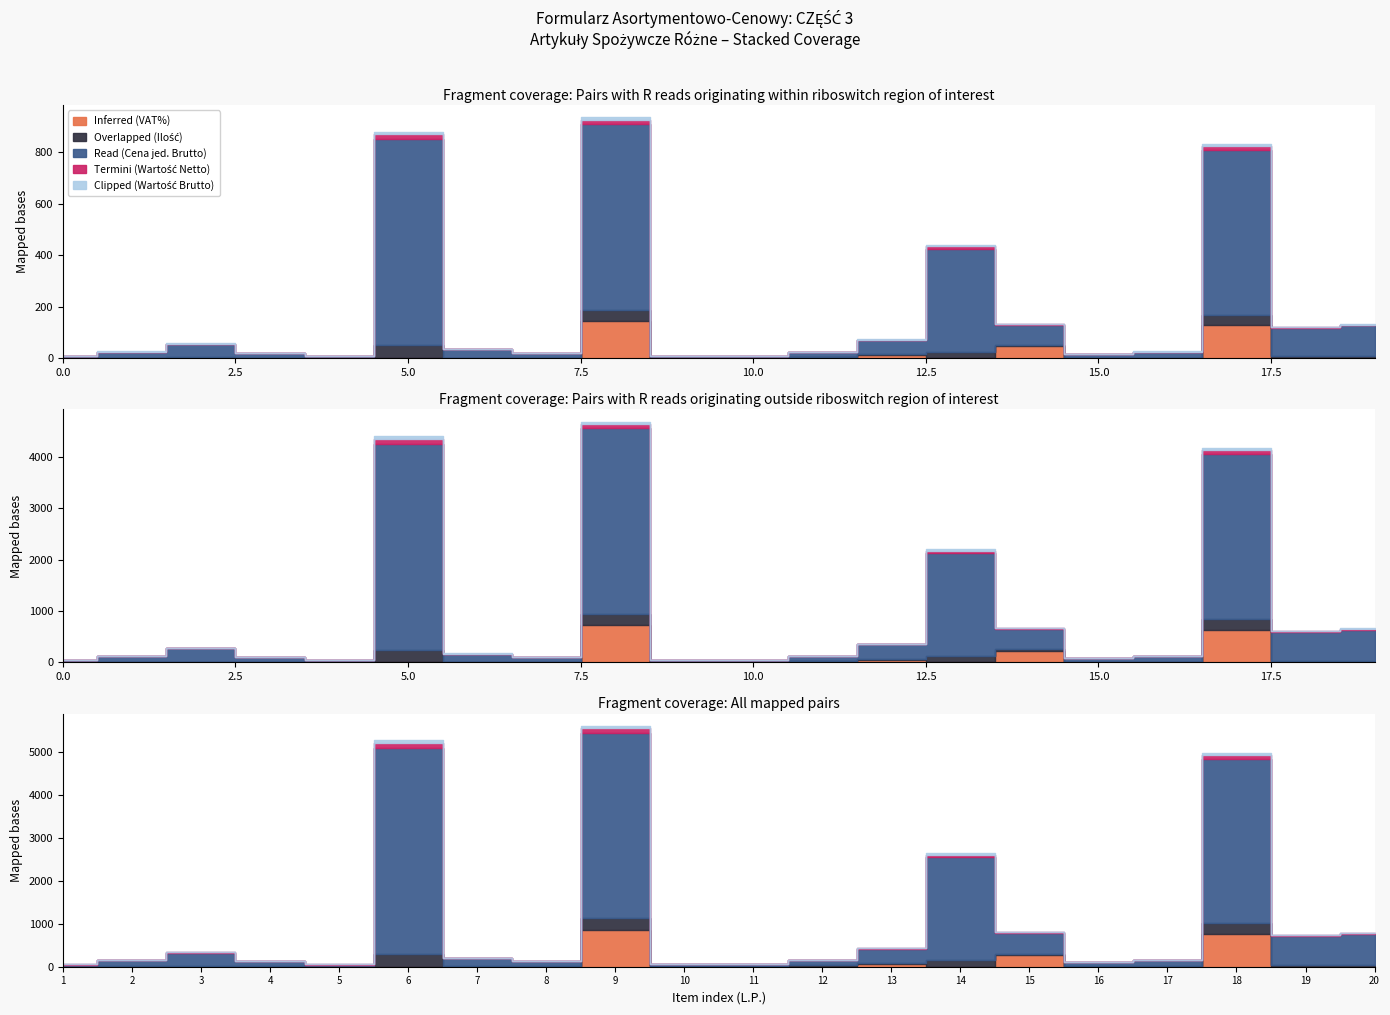

Is it true that Inferred (VAT%) equals 0.1 at 15?

False